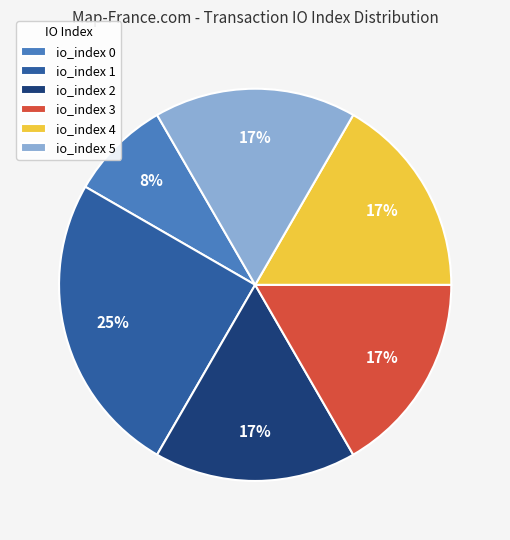

What is the smallest slice in the pie chart?

io_index 0